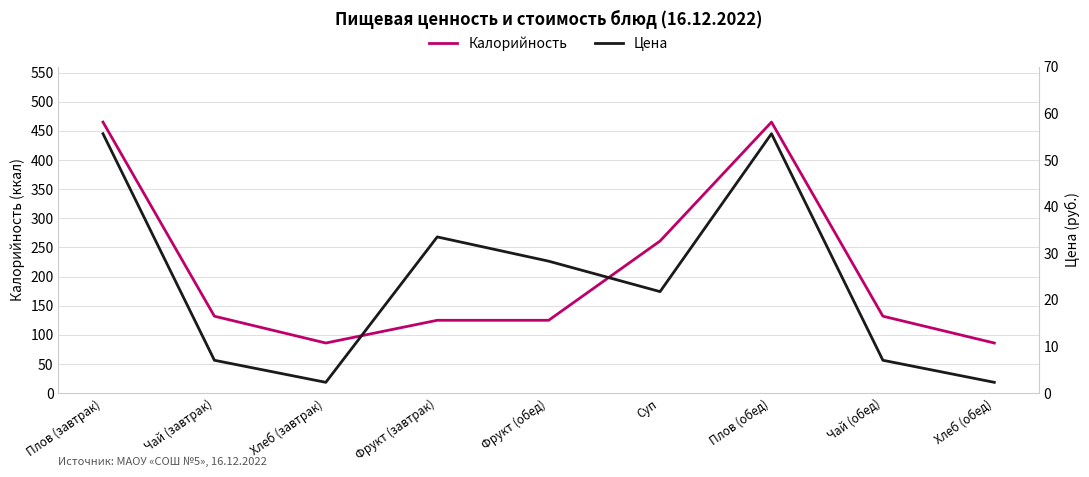

How many data points in Цена are above 21?

5